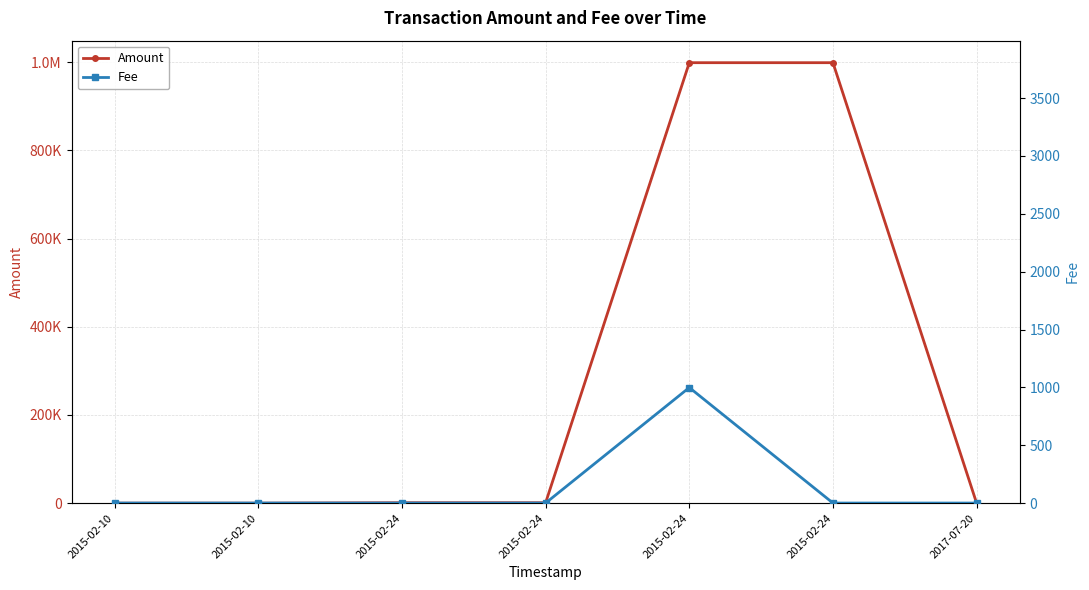

Reading left to right, transcribe all the data shown in this chart.

Amount: 3.0	2.0	1000.0	999.0	998736.9	998735.9	0.0
Fee: 1.0	1.0	1.0	1.0	999.0	1.0	1.0